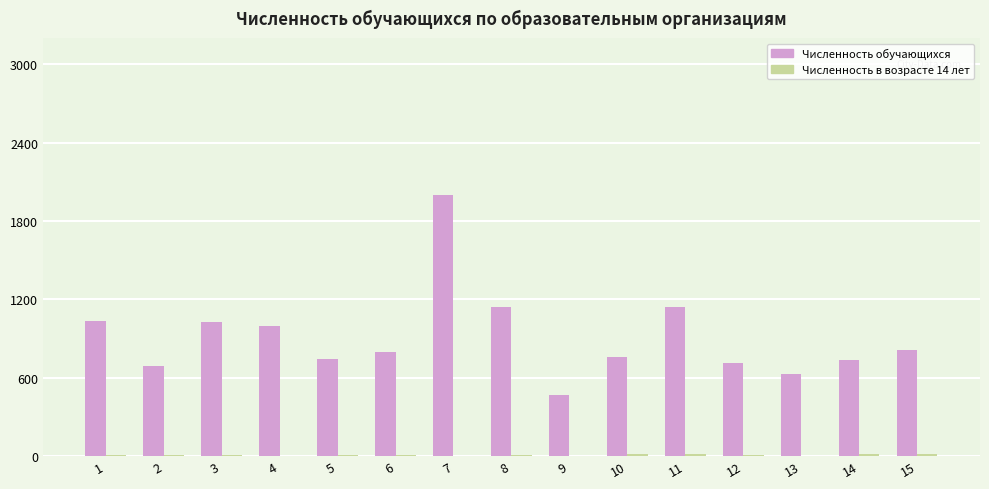

What is the sum of all Численность обучающихся values?

13663